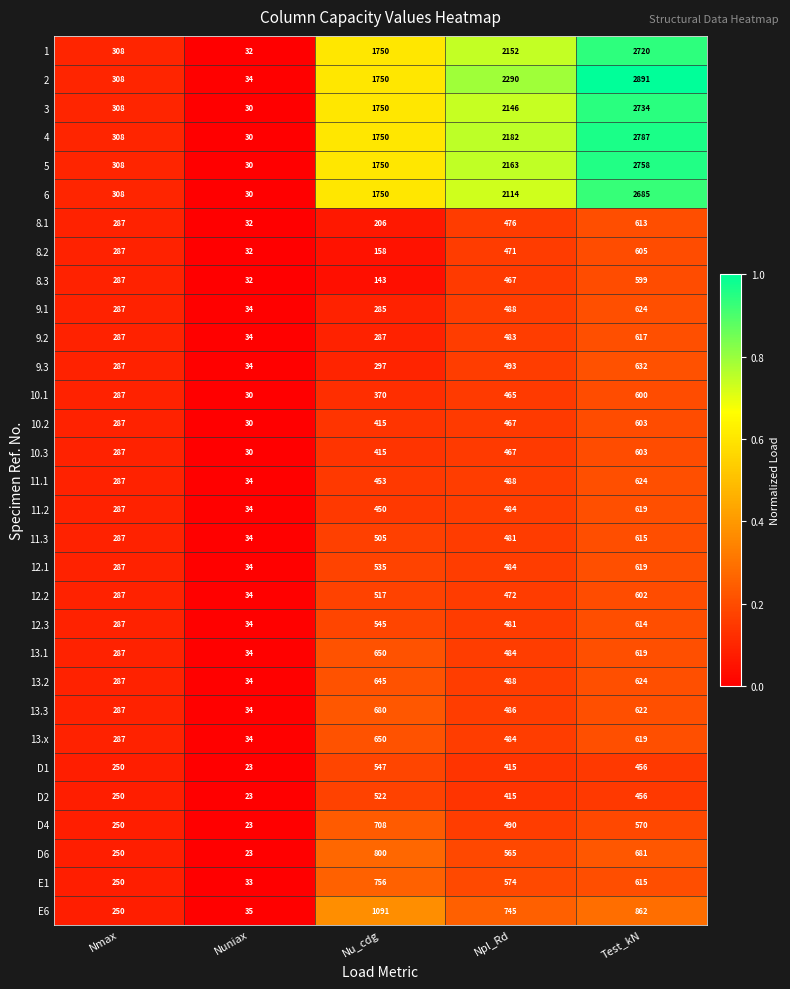

Which label corresponds to the smallest value in the chart?

Nuniax